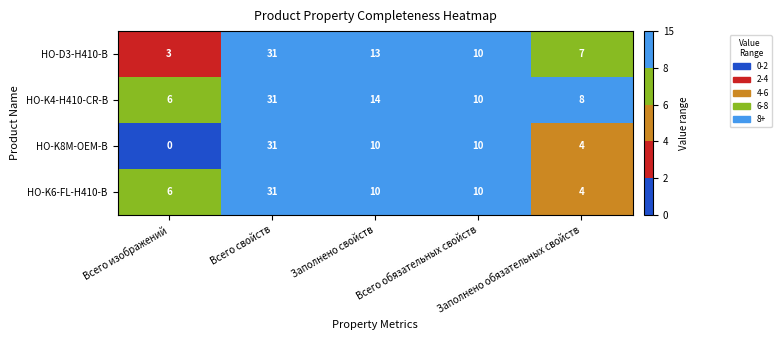

What is the difference between the second highest and minimum values in the HO-K4-H410-CR-B series?

8